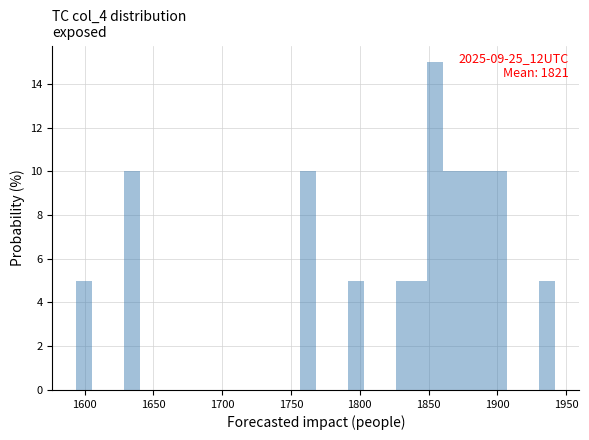

Read against the x-axis, roughly where is the centre of the tallest bar?

1855